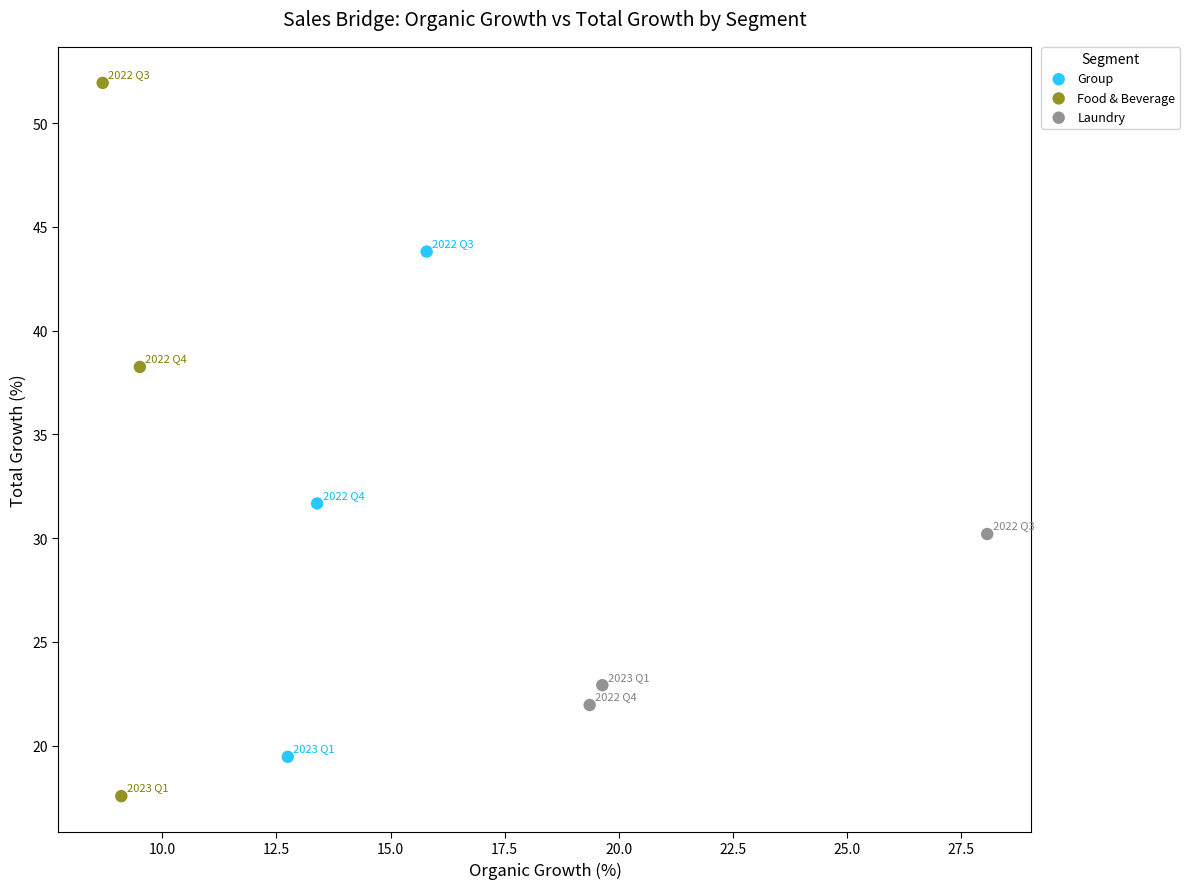

Which series contains the highest Y value?

Food & Beverage